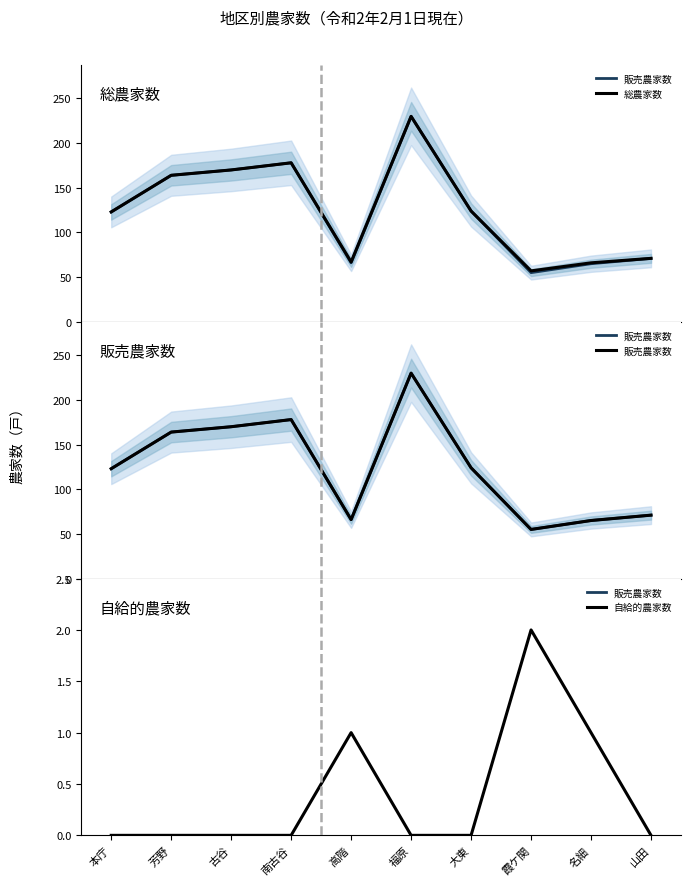

What is the highest value of the 販売農家数 series?

230